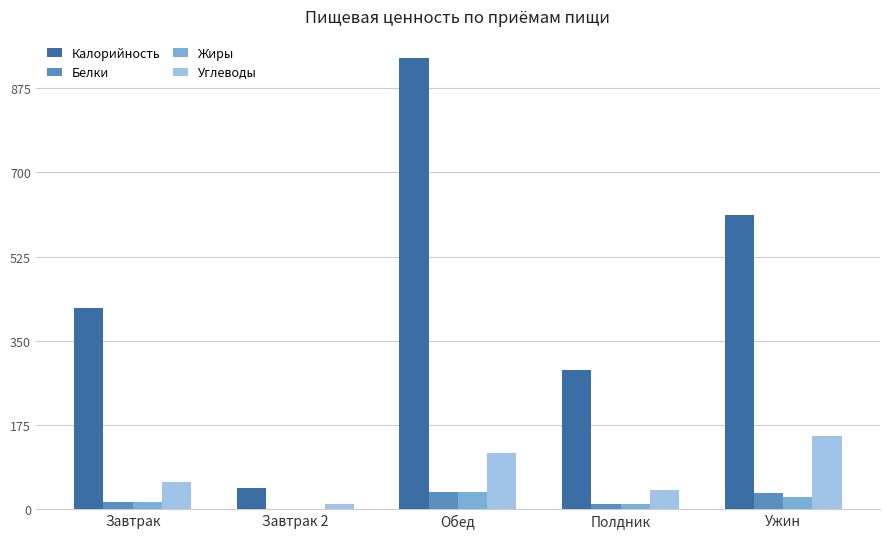

Is the value of Углеводы at Обед greater than the value of Белки at Обед?

Yes